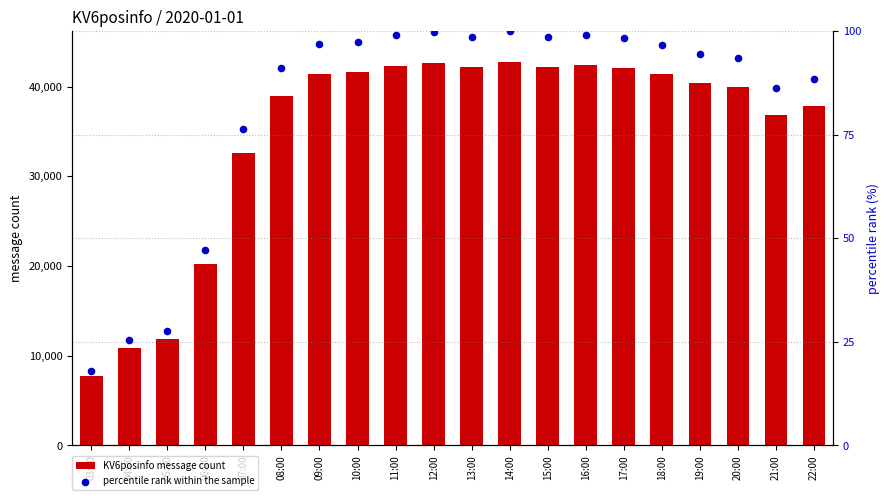

Which series contains the lowest Y value?

percentile rank within the sample